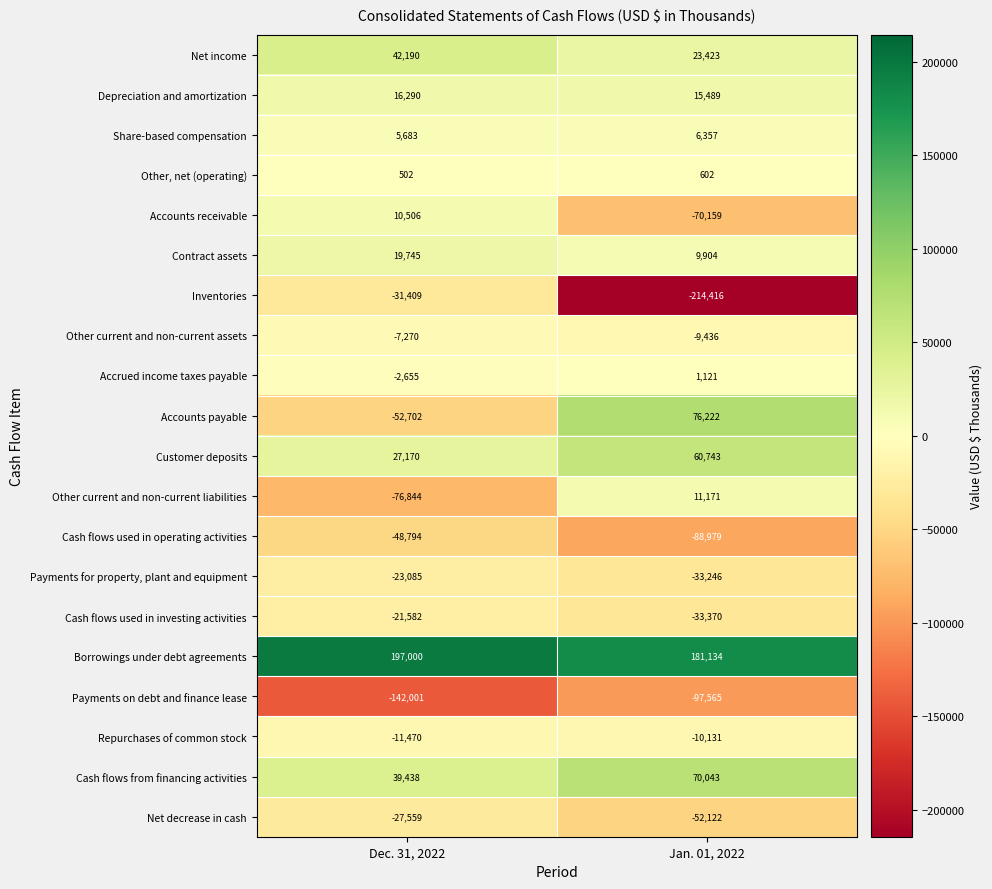

At how many categories does at least one series exceed 185294?

1